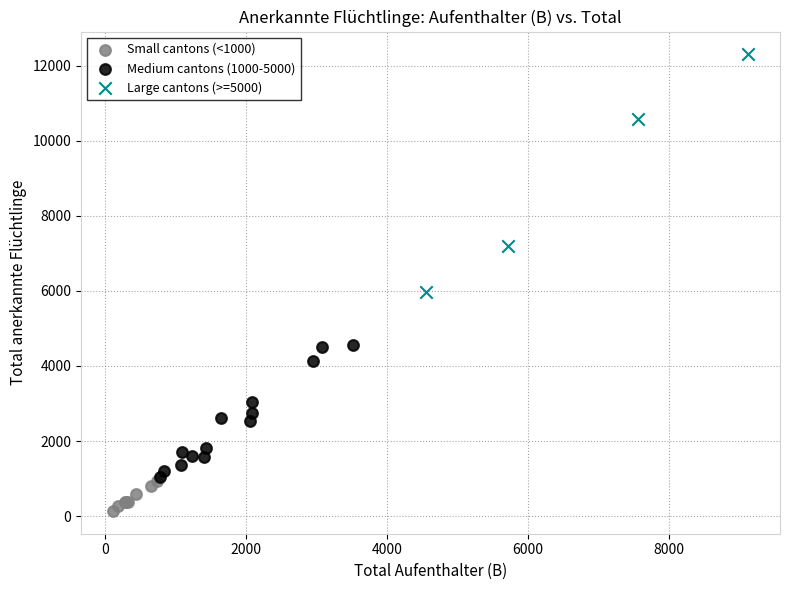

Which series has the widest spread of Y values?

Large cantons (>=5000)